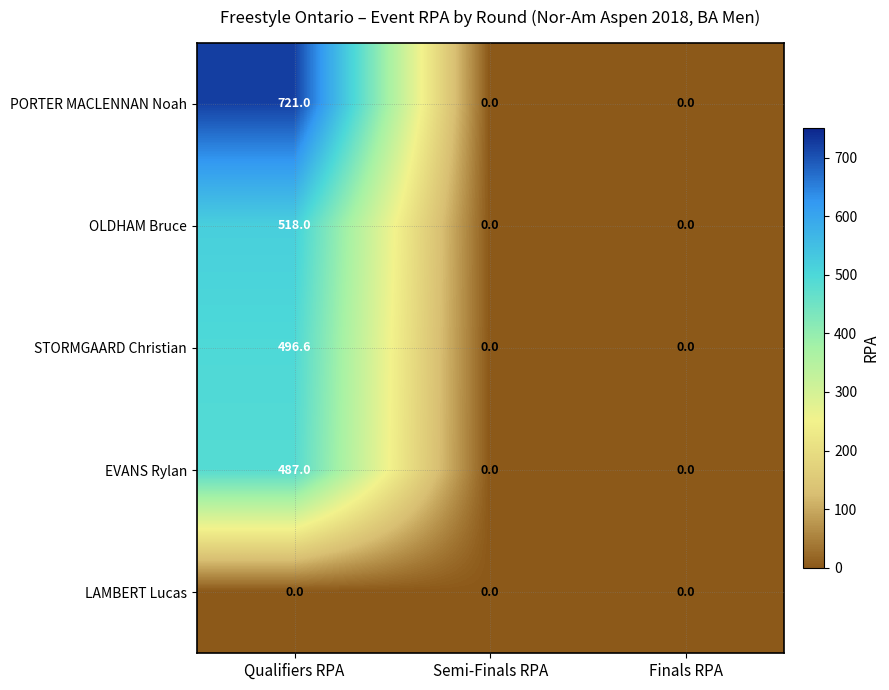

What is the average value of the PORTER MACLENNAN Noah series?

240.3